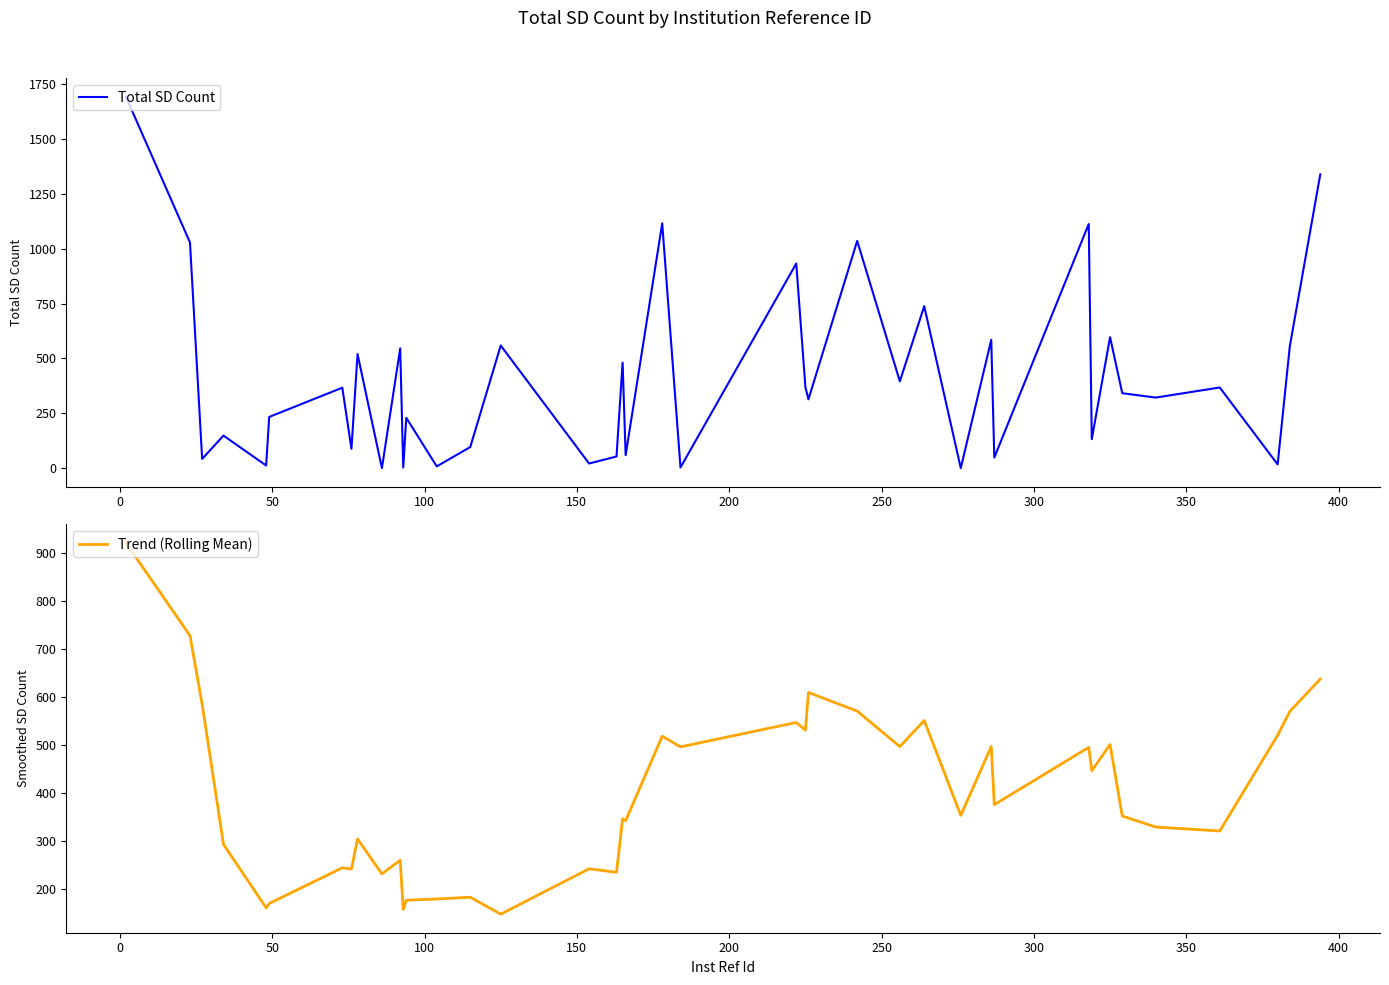

What is the lowest value of the Trend (Rolling Mean) series?

148.2